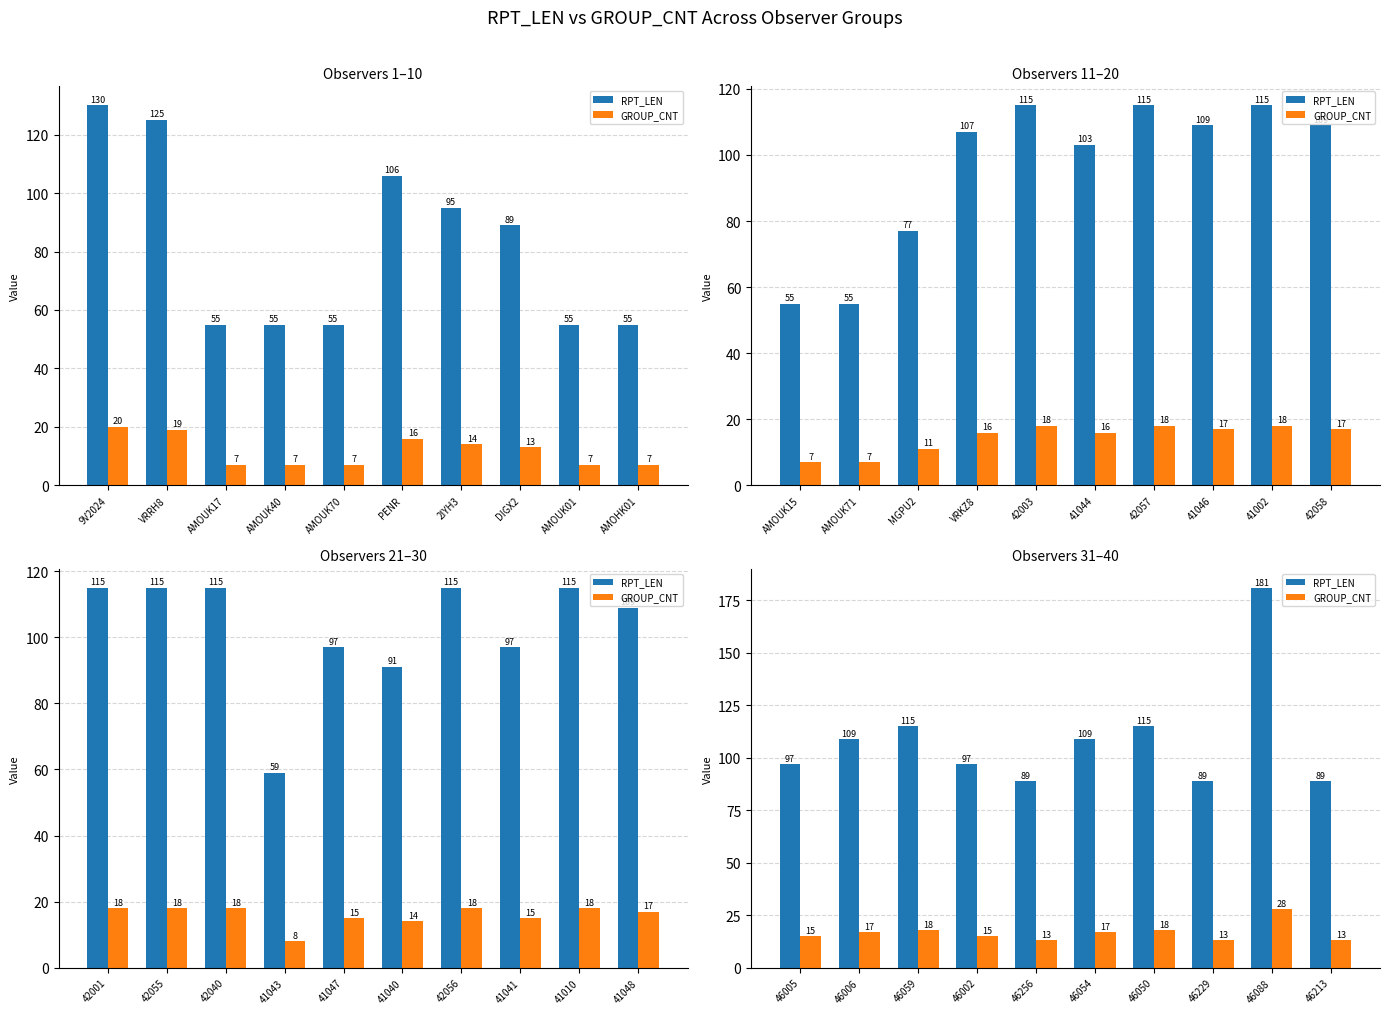

Which has a higher value, 46005 or 46002?

46005